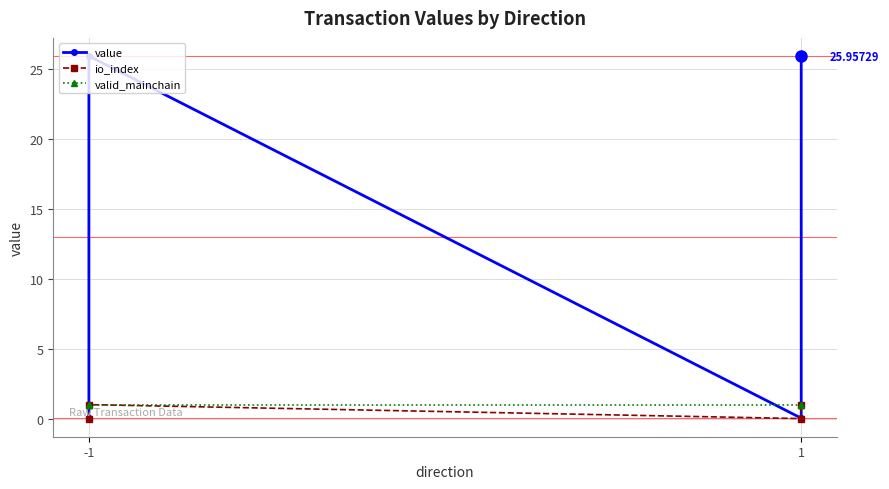

Rank the series at -1 from lowest to highest value.

io_index, value, valid_mainchain